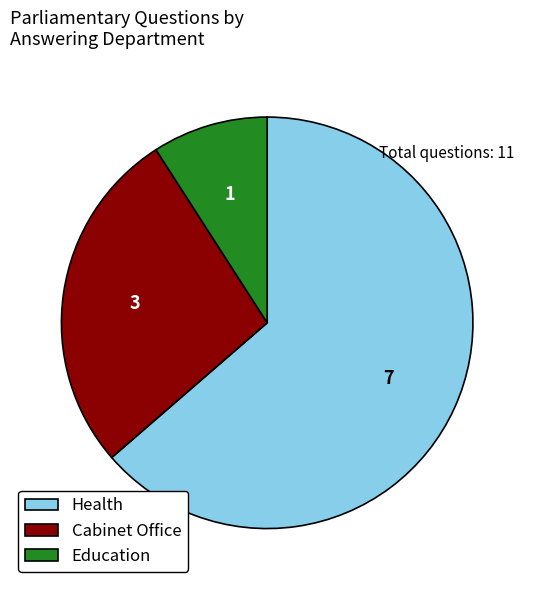

Is it true that Cabinet Office is 33% of the pie?

False